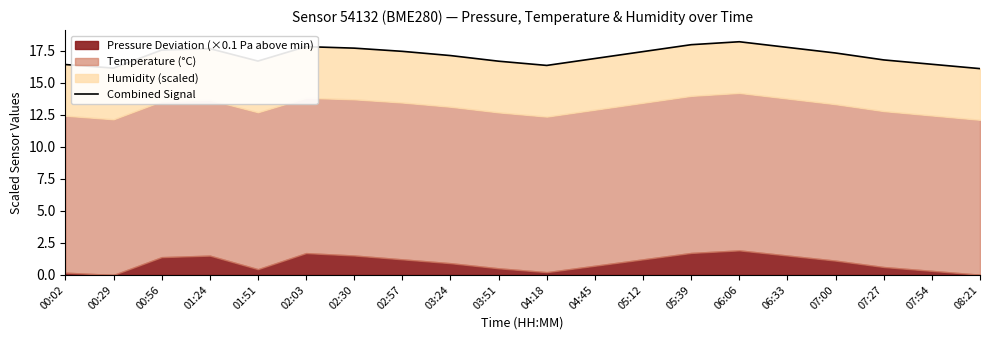

Which has a higher value, 05:39 or 08:21?

05:39